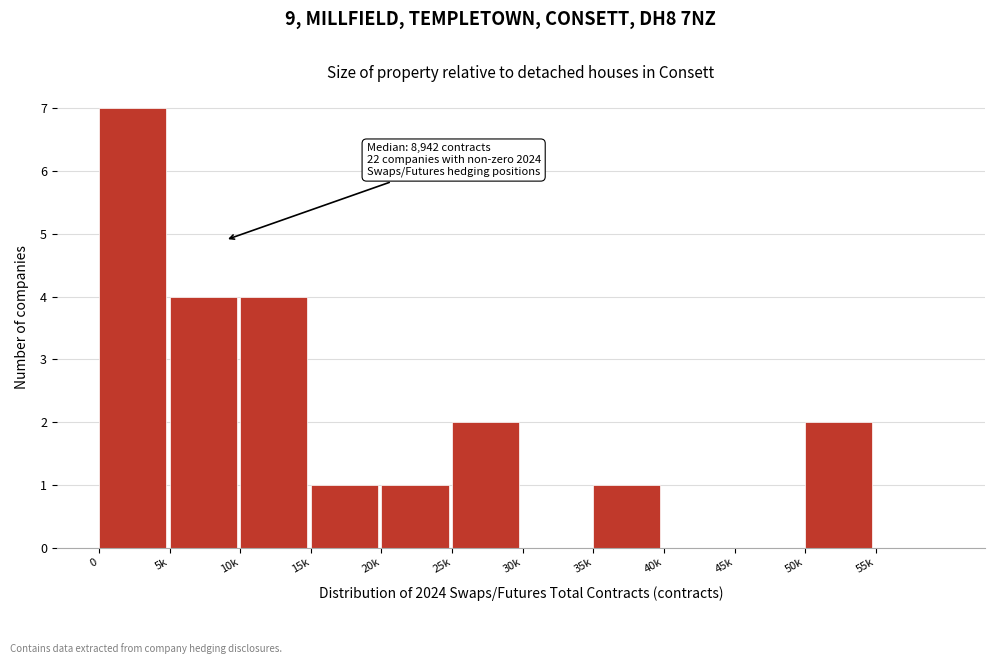

Reading left to right, transcribe all the data shown in this chart.

0=7	5k=4	10k=4	15k=1	20k=1	25k=2	30k=0	35k=1	40k=0	45k=0	50k=2	55k=0